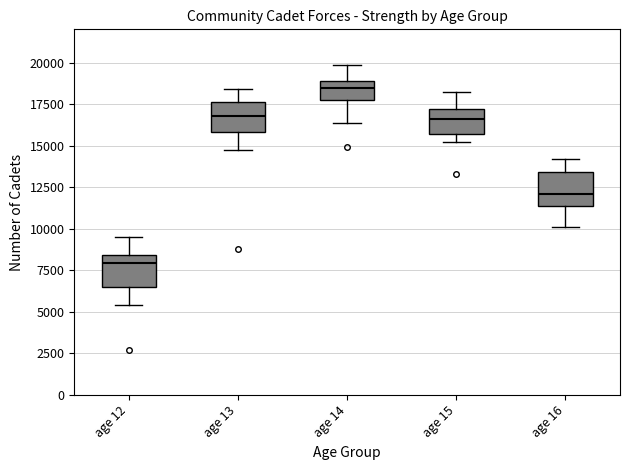

Reading left to right, transcribe this box plot: for each box, give where its median line is, the range the box spans, and where its two whiskers end, as read against the y-axis. The values are not printed on the chart, so give them approximately, as read against the axis.

age 12: median 8000, box 6500 to 8500, whiskers 5500 to 9500
age 13: median 17000, box 16000 to 17500, whiskers 14500 to 18500
age 14: median 18500, box 18000 to 19000, whiskers 16500 to 20000
age 15: median 16500, box 15500 to 17000, whiskers 15000 to 18500
age 16: median 12000, box 11500 to 13500, whiskers 10000 to 14000